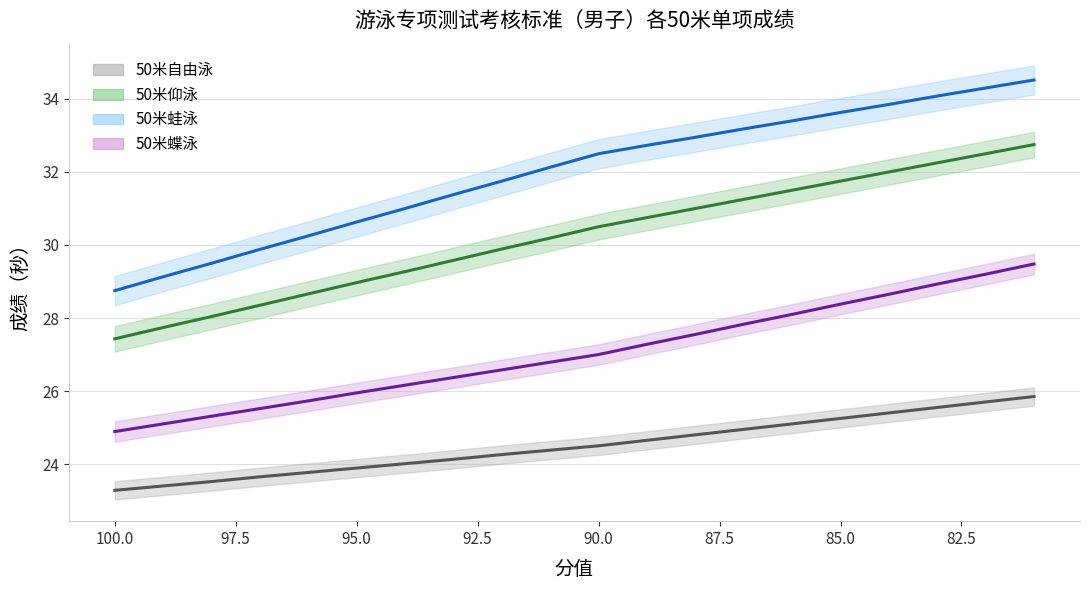

Which series changed the most between 100 and 88?

50米蛙泳